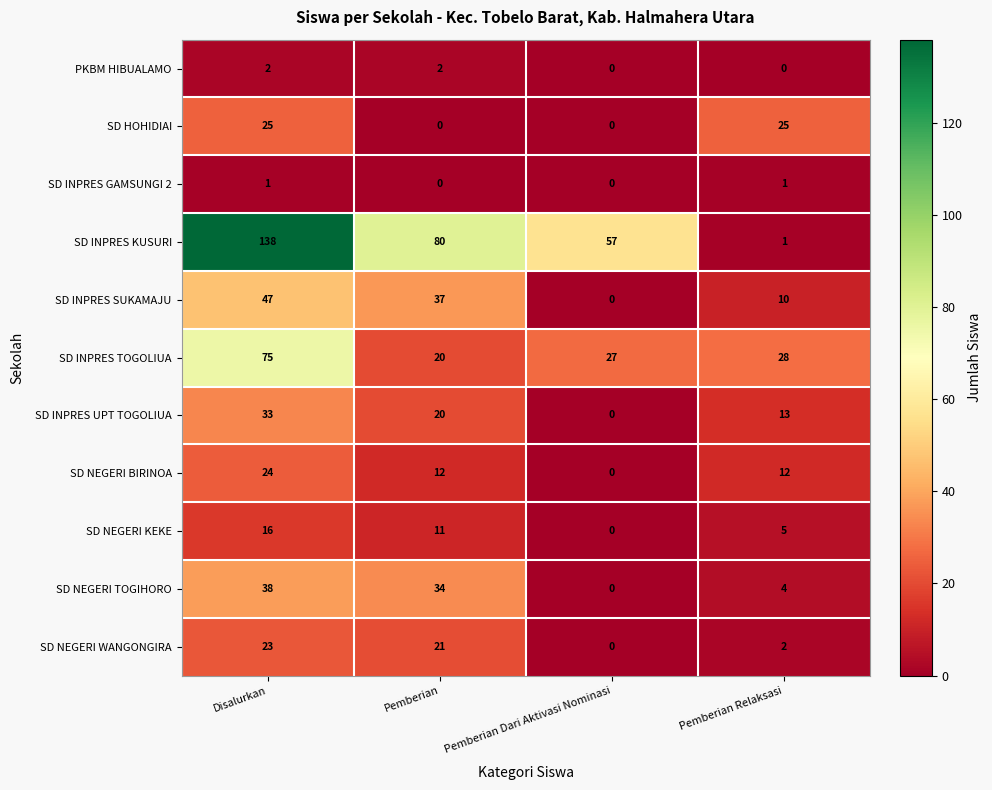

Count the number of data series in this chart.

11